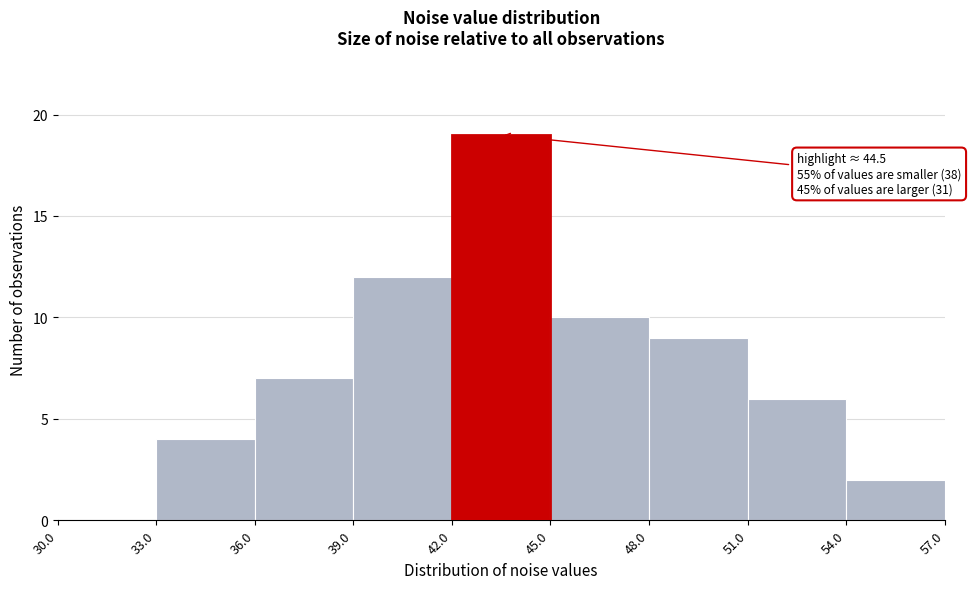

Which range on the x-axis has the tallest bar?

42.0 to 45.0